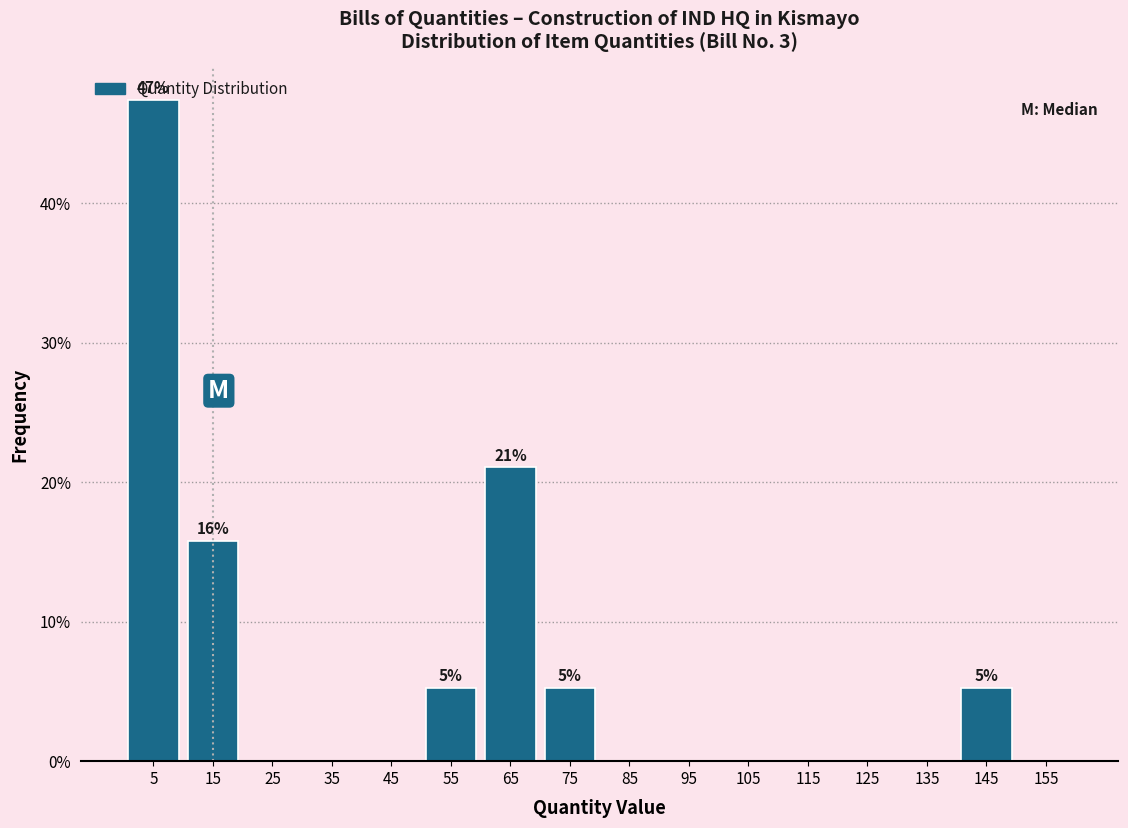

Over which range of the x-axis is the bar tallest?

0 to 10